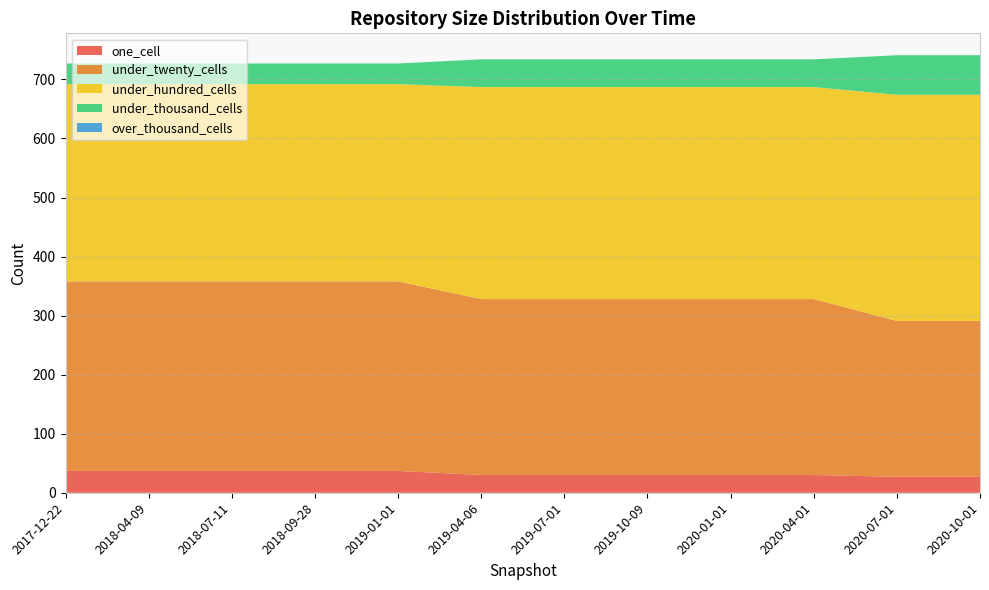

Reading left to right, extract all data points from this chart.

one_cell: 2017-12-22=37	2018-04-09=37	2018-07-11=37	2018-09-28=37	2019-01-01=37	2019-04-06=30	2019-07-01=30	2019-10-09=30	2020-01-01=30	2020-04-01=30	2020-07-01=27	2020-10-01=27
under_twenty_cells: 2017-12-22=321	2018-04-09=321	2018-07-11=321	2018-09-28=321	2019-01-01=321	2019-04-06=298	2019-07-01=298	2019-10-09=298	2020-01-01=298	2020-04-01=298	2020-07-01=264	2020-10-01=264
under_hundred_cells: 2017-12-22=334	2018-04-09=334	2018-07-11=334	2018-09-28=334	2019-01-01=334	2019-04-06=359	2019-07-01=359	2019-10-09=359	2020-01-01=359	2020-04-01=359	2020-07-01=383	2020-10-01=383
under_thousand_cells: 2017-12-22=35	2018-04-09=35	2018-07-11=35	2018-09-28=35	2019-01-01=35	2019-04-06=47	2019-07-01=47	2019-10-09=47	2020-01-01=47	2020-04-01=47	2020-07-01=67	2020-10-01=67
over_thousand_cells: 2017-12-22=0	2018-04-09=0	2018-07-11=0	2018-09-28=0	2019-01-01=0	2019-04-06=0	2019-07-01=0	2019-10-09=0	2020-01-01=0	2020-04-01=0	2020-07-01=0	2020-10-01=0